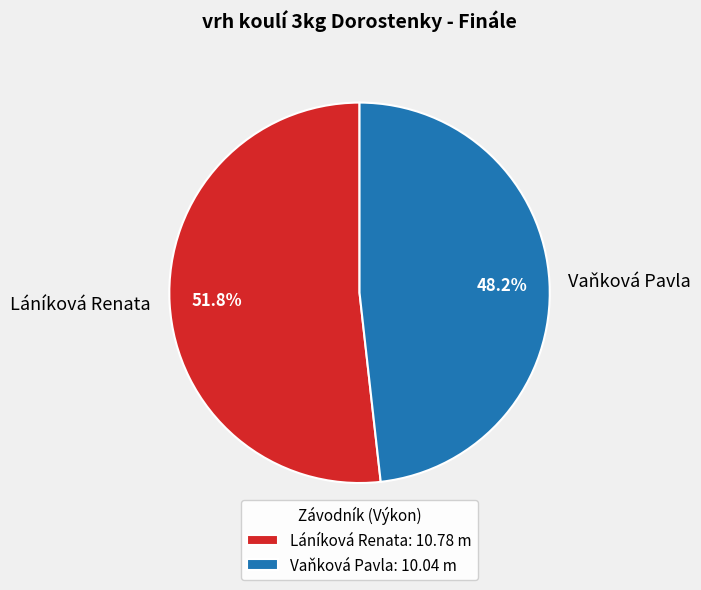

To the nearest percent, what is the difference between the Vaňková Pavla and Láníková Renata slice percentages?

4%